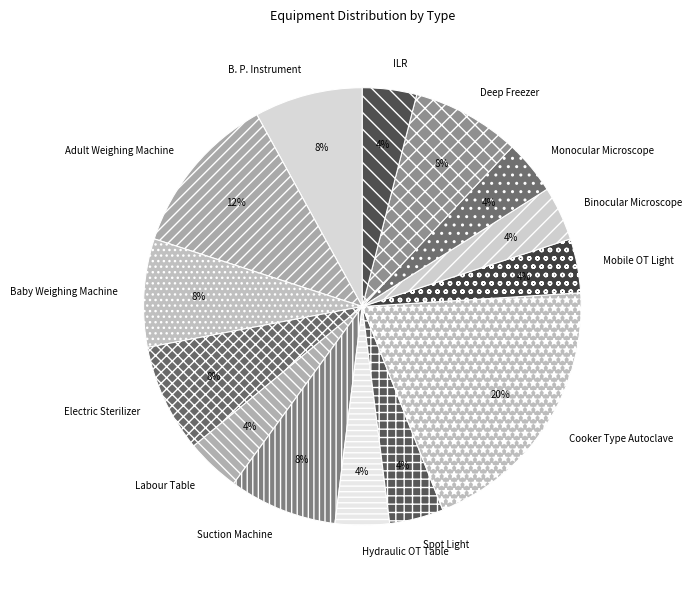

Which has a higher value, Adult Weighing Machine or ILR?

Adult Weighing Machine